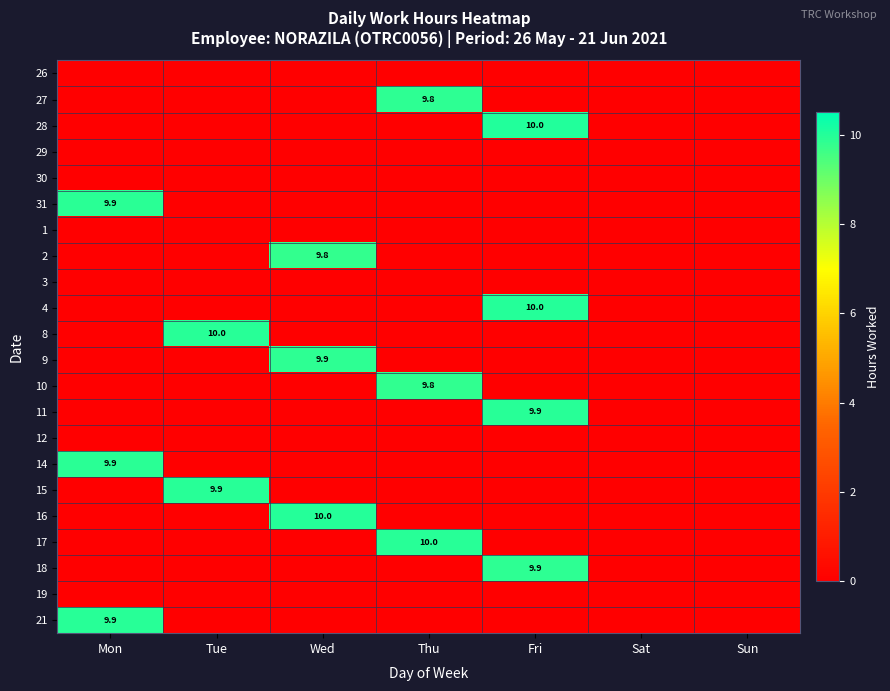

Count the number of data series in this chart.

22